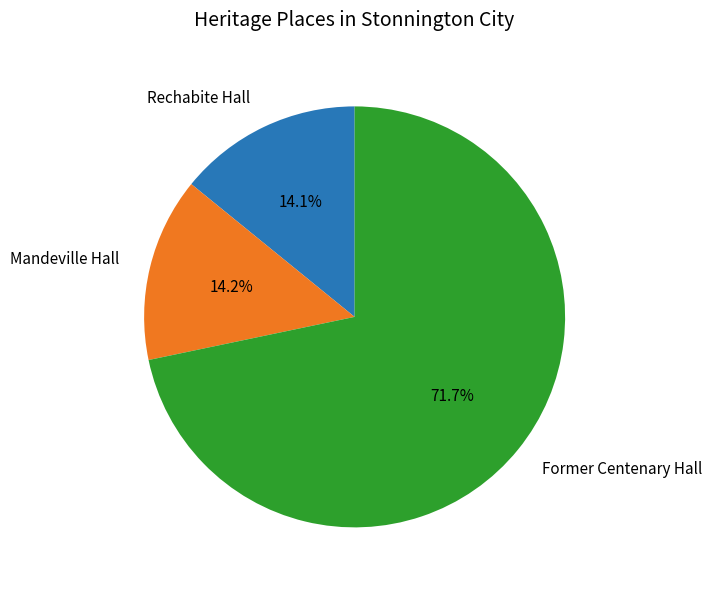

The Rechabite Hall slice represents 14% of the pie. True or false?

True